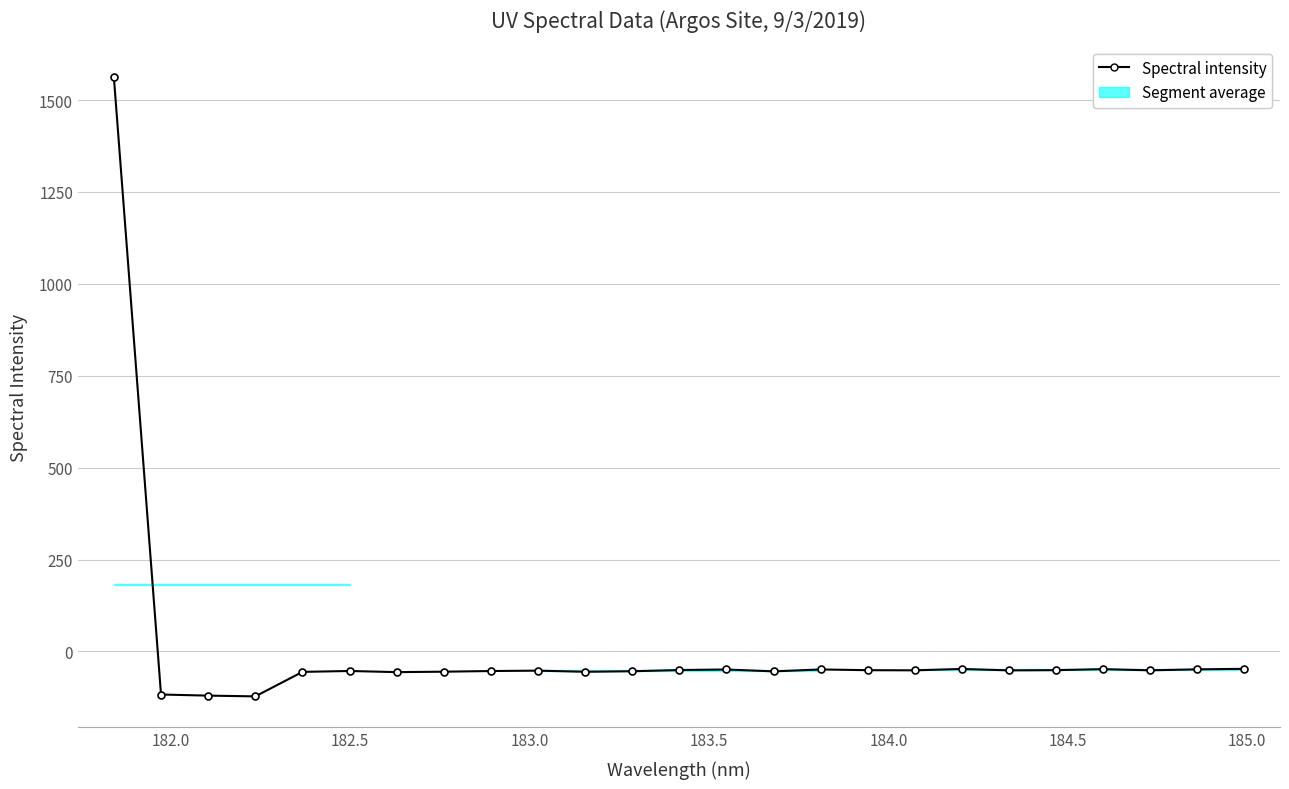

True or false: there are more than 0 points higher than both neighbors.

True